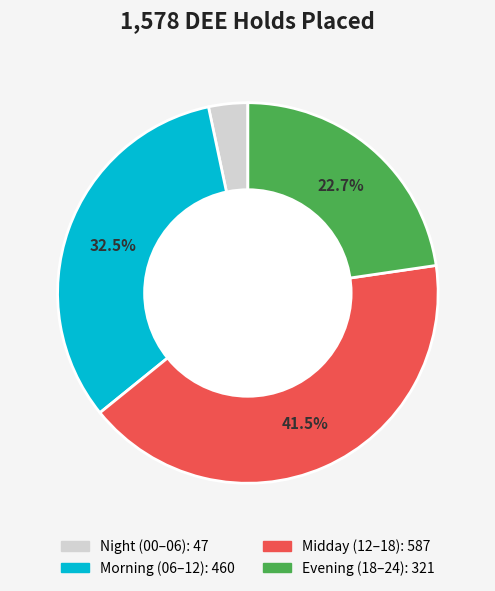

Is there any slice that represents more than half of the pie?

No